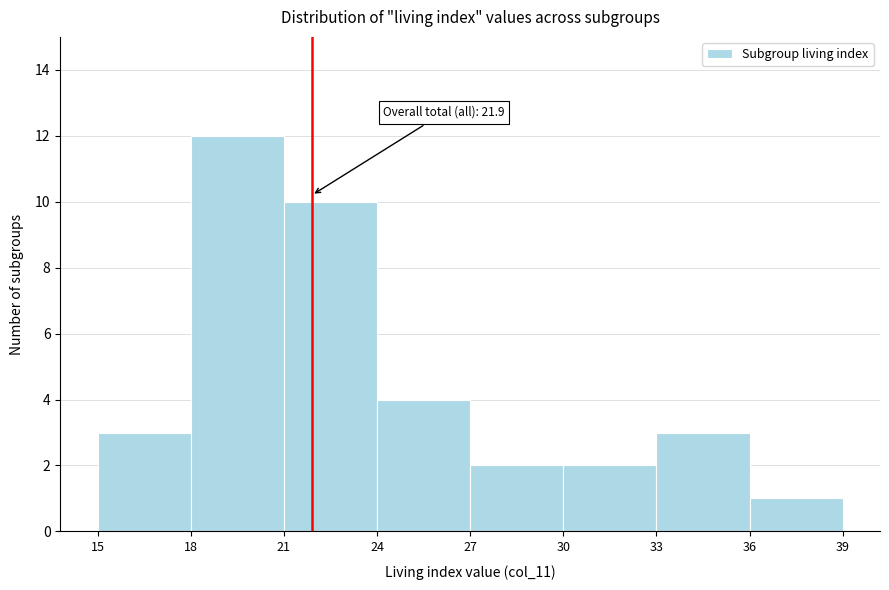

Over which range of the x-axis is the bar tallest?

18 to 21